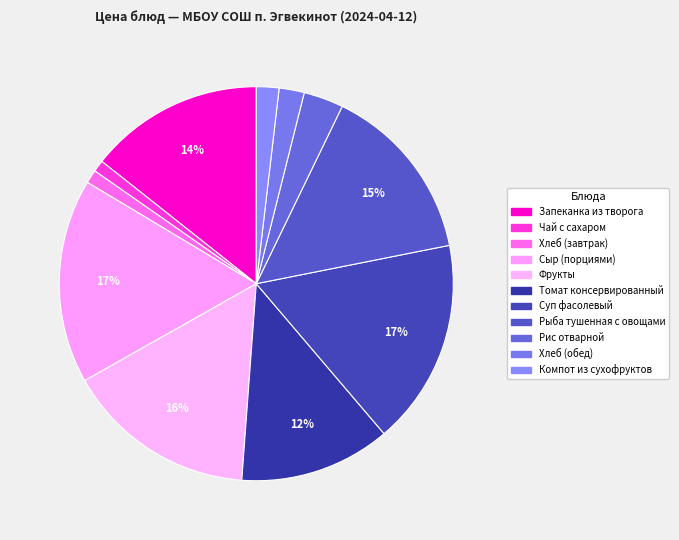

What percentage is the Хлеб (обед) slice, to the nearest percent?

2%